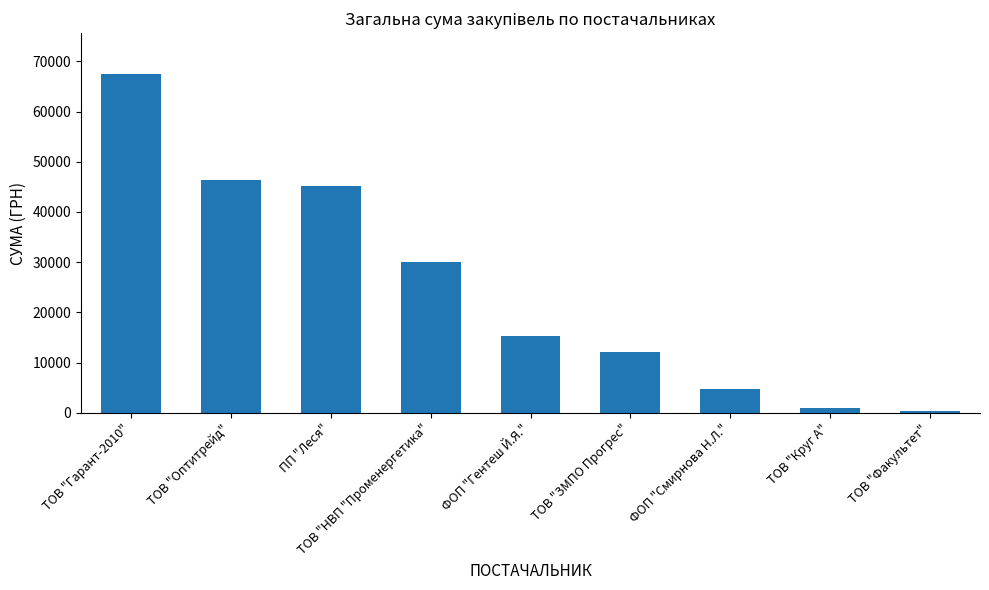

What is the label of the 8th bar from the right?

ТОВ "Оптитрейд"